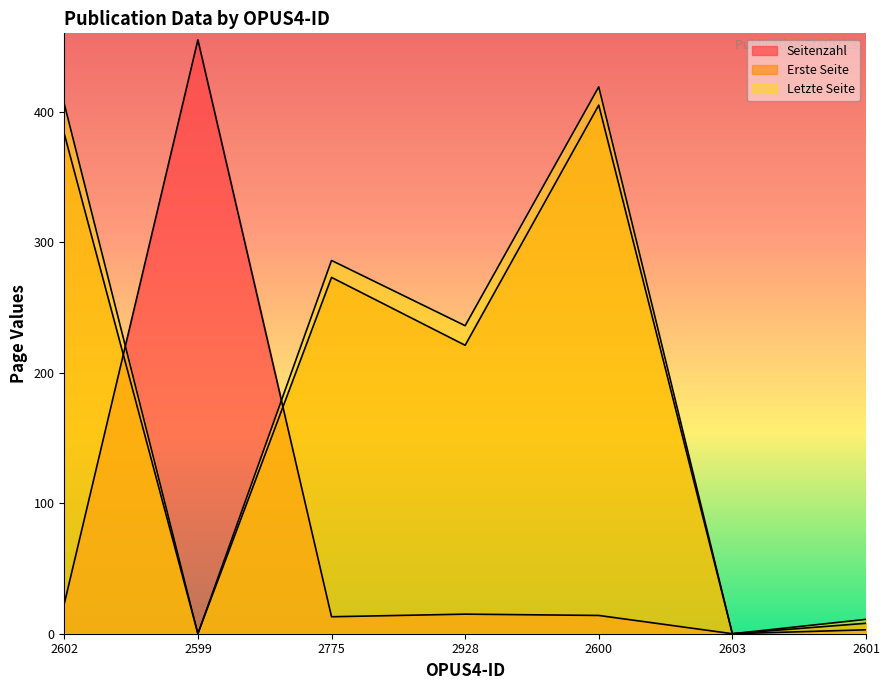

What is the sum of the Erste Seite values at 2600 and 2601?

413